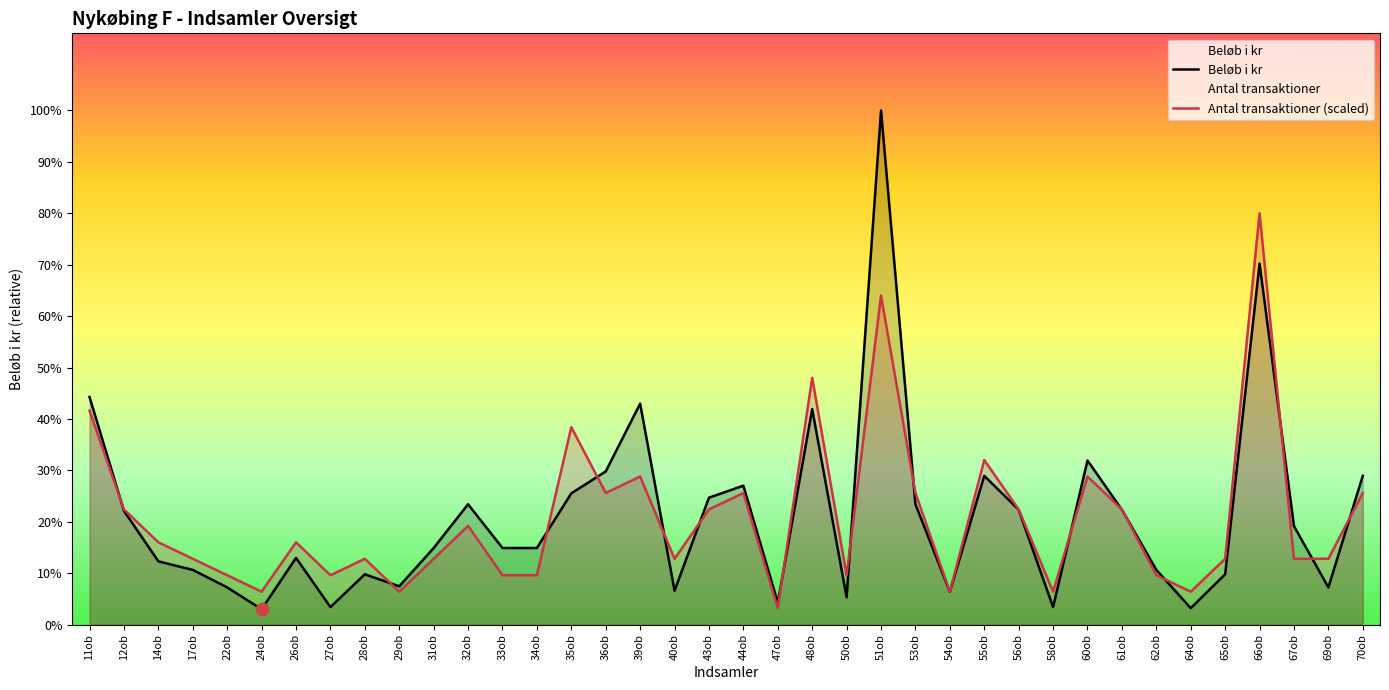

Which series contains the highest Y value?

Beløb i kr